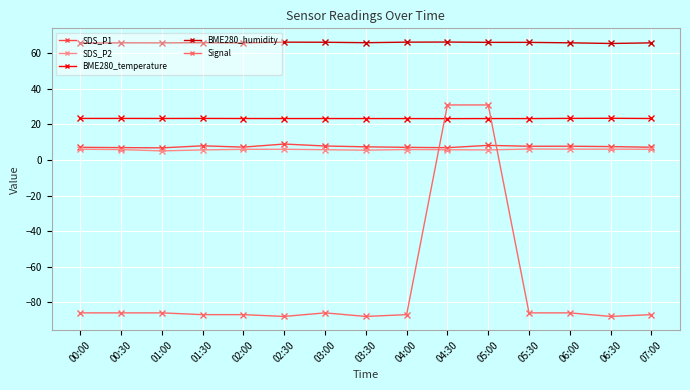

What is the minimum value shown in the chart?

-88.0